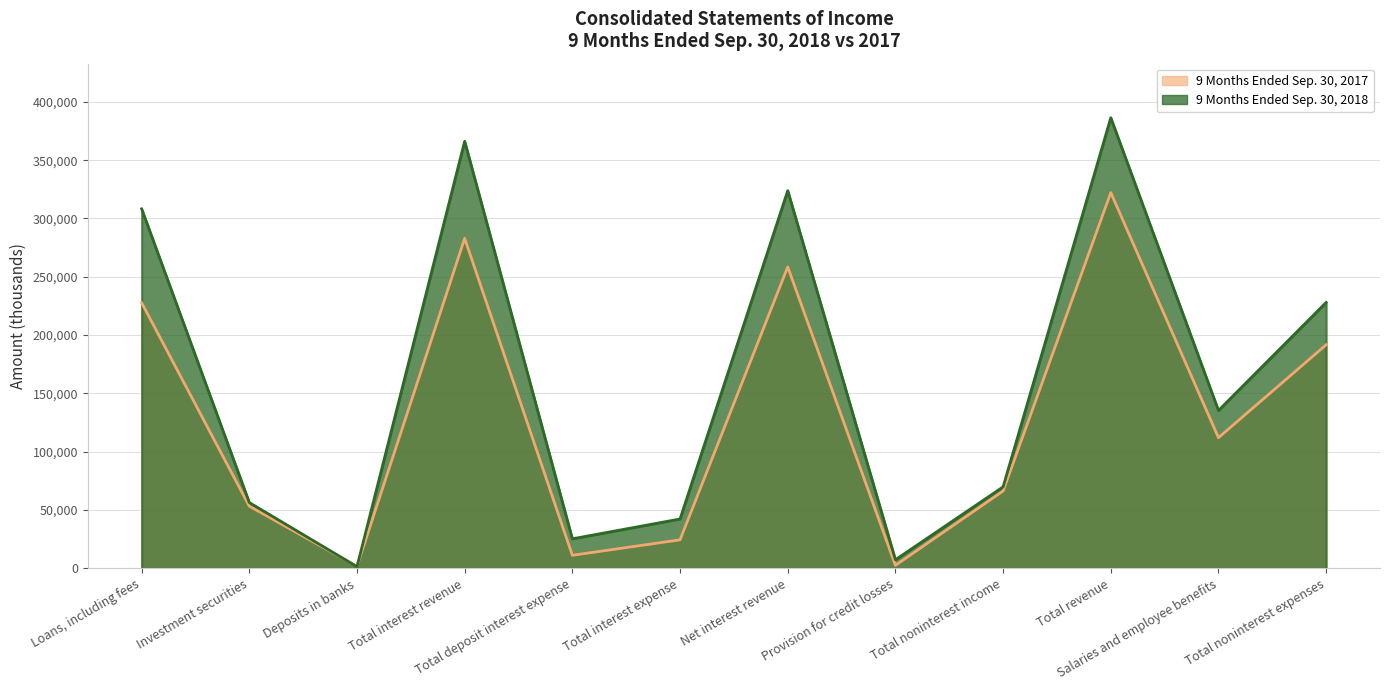

What is the difference between the 9 Months Ended Sep. 30, 2017 values at Total revenue and Investment securities?

268844